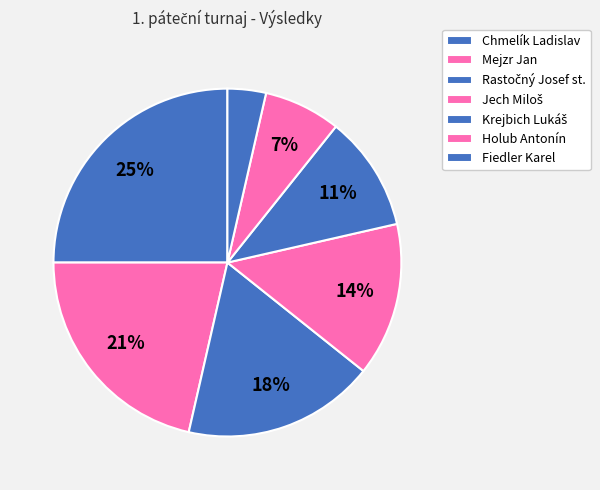

Is there a majority slice in this chart?

No